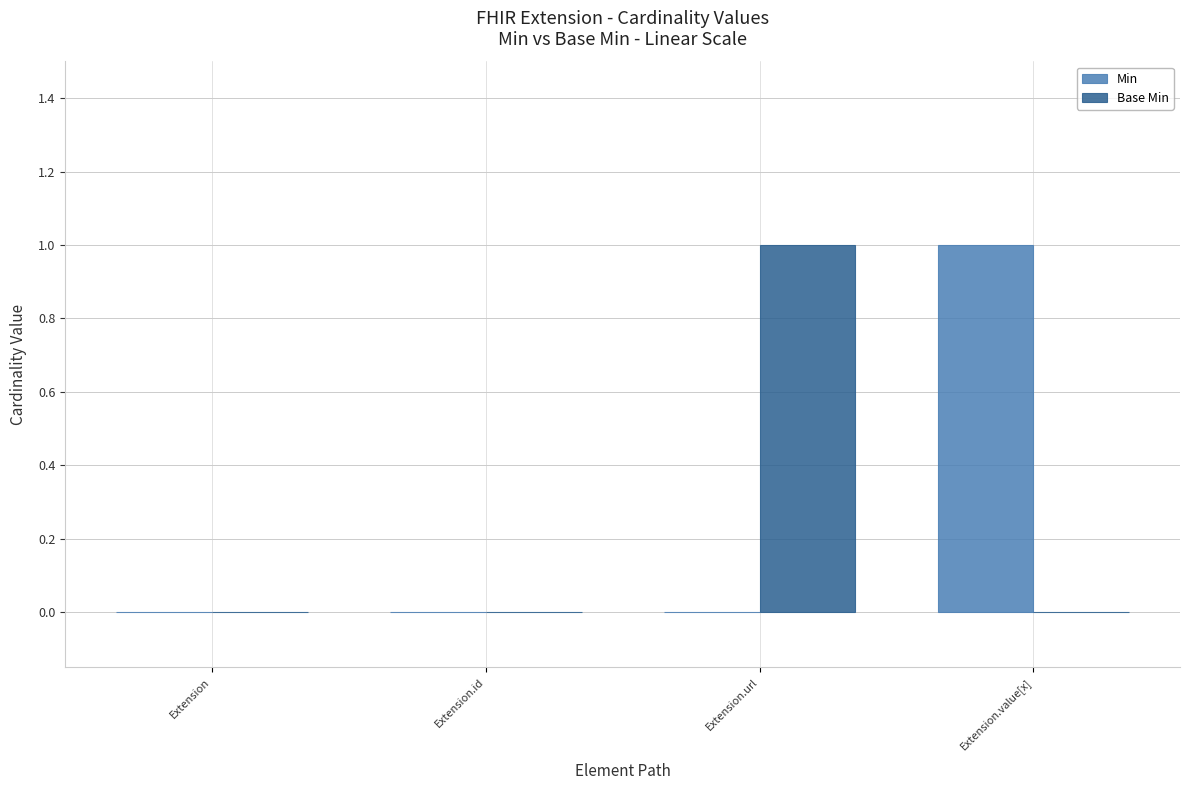

Is the value of Min at Extension.value[x] greater than the value of Base Min at Extension.value[x]?

Yes